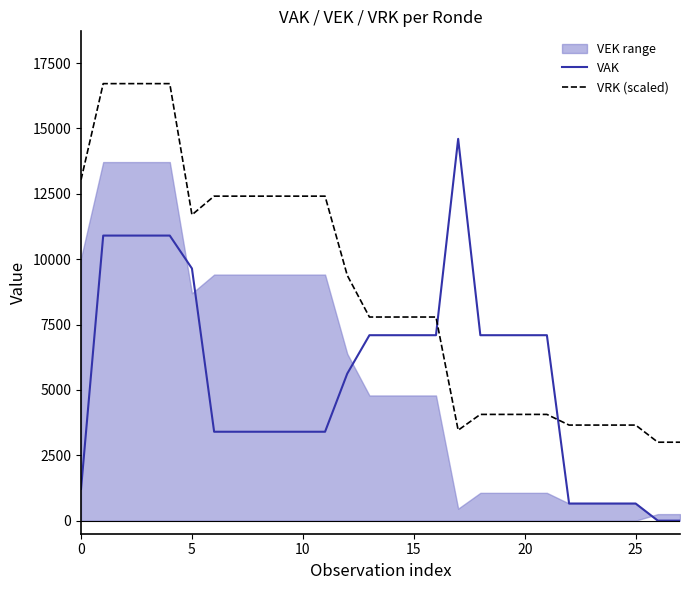

What is the average value of the VRK (scaled) series?

8818